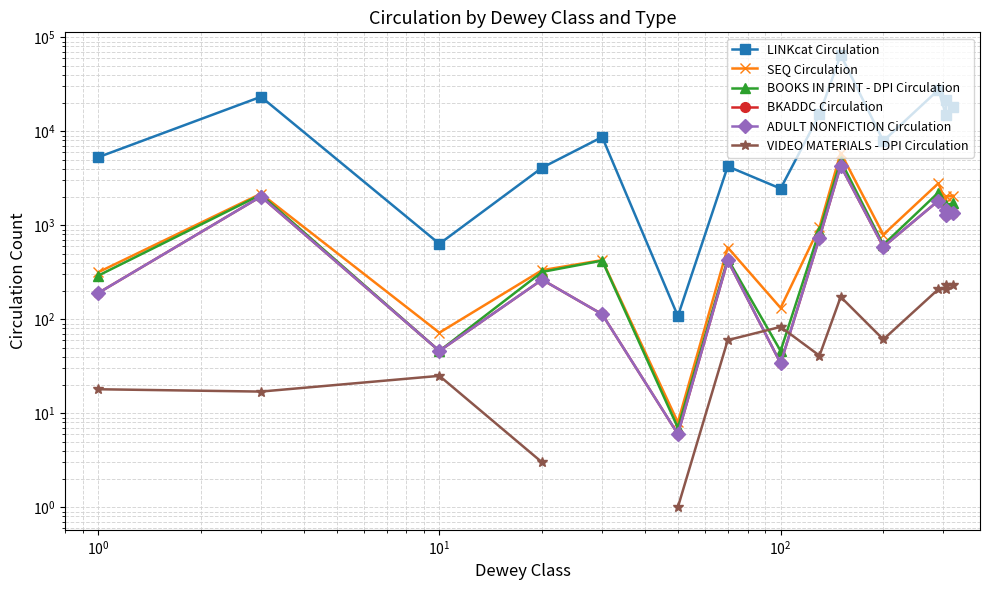

What is the lowest value of the LINKcat Circulation series?

108.0